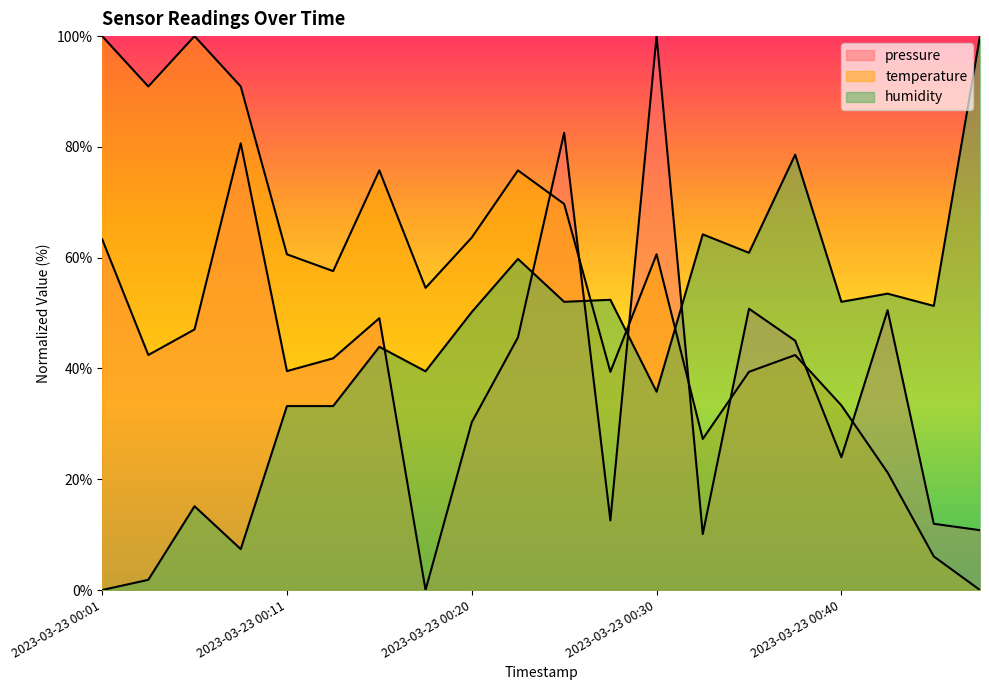

The value of pressure at 2023-03-23 00:40 is 5.8. True or false?

False